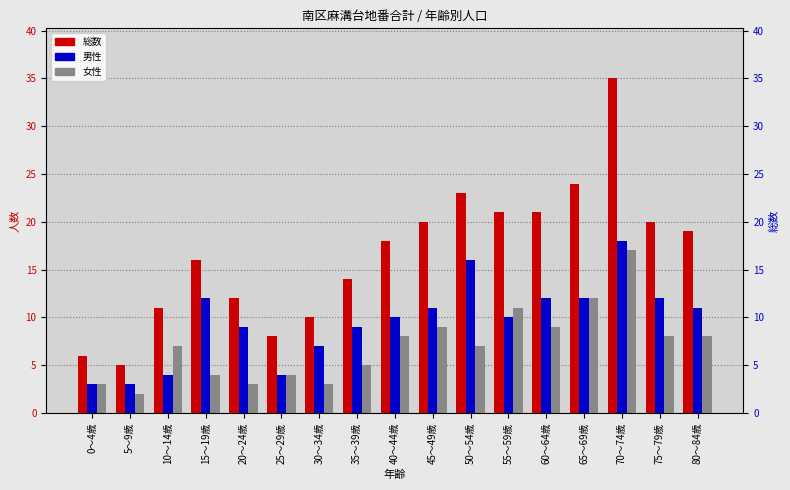

Which series has the widest spread of values?

総数